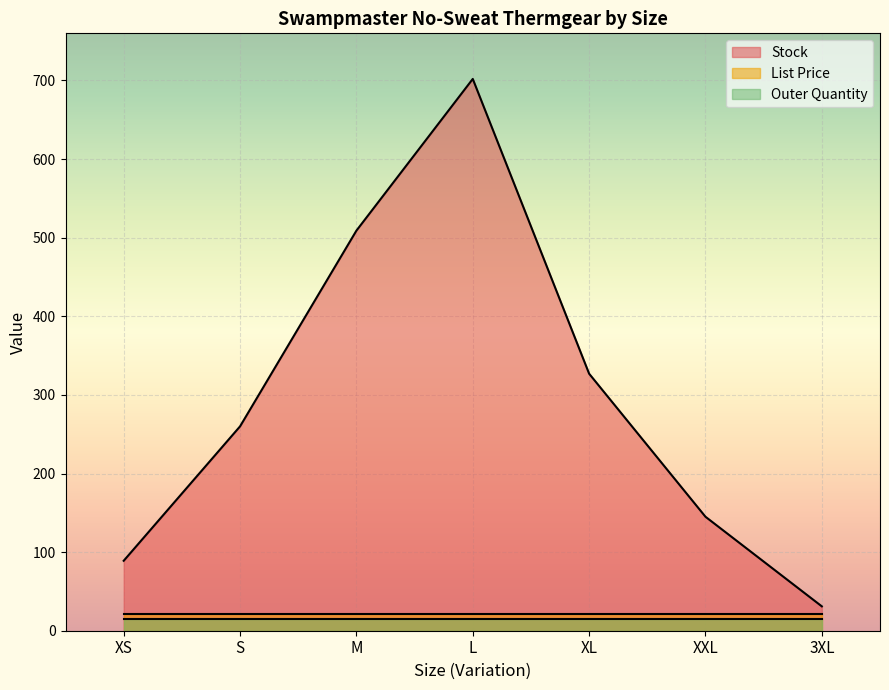

At how many categories does at least one series exceed 144?

5